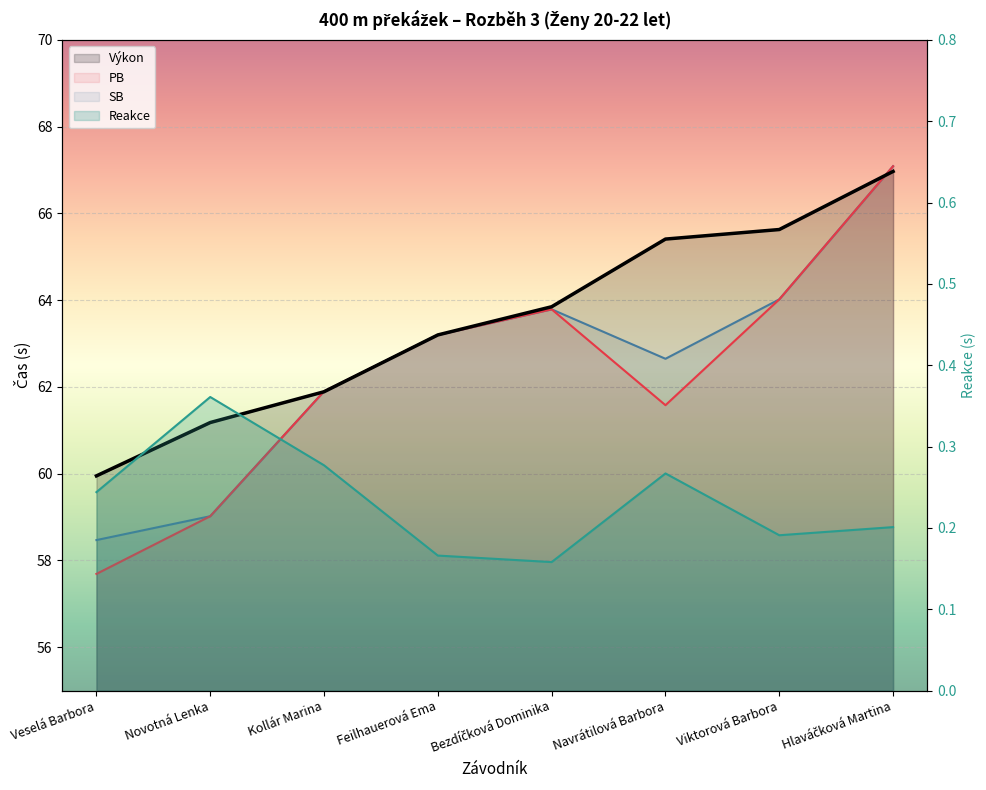

Reading left to right, what are all the values shown in this chart?

Výkon: 60.0	61.2	61.9	63.2	63.9	65.4	65.6	67.0
PB: 57.7	59.0	61.9	63.2	63.8	61.6	64.0	67.1
SB: 58.5	59.0	61.9	63.2	63.8	62.6	64.0	67.1
Reakce: 0.2	0.4	0.3	0.2	0.2	0.3	0.2	0.2